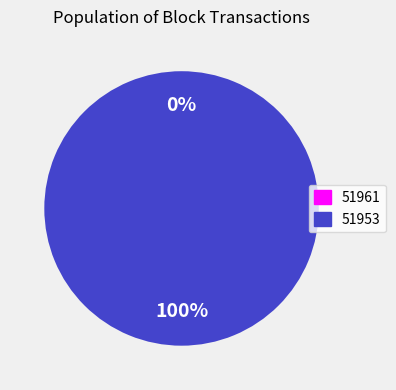

Does any single category account for the majority?

Yes